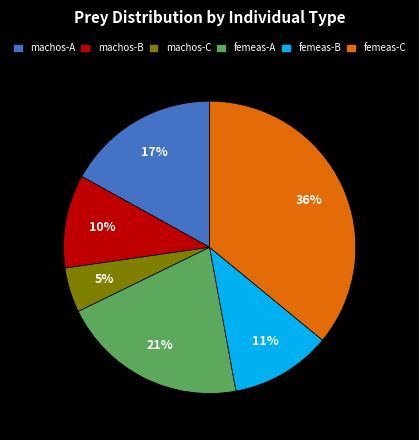

True or false: machos-A accounts for 17% of the total.

True